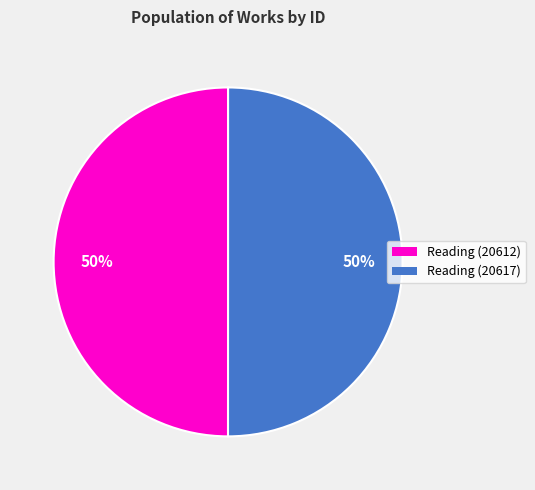

To the nearest percent, what is the average slice percentage?

50%